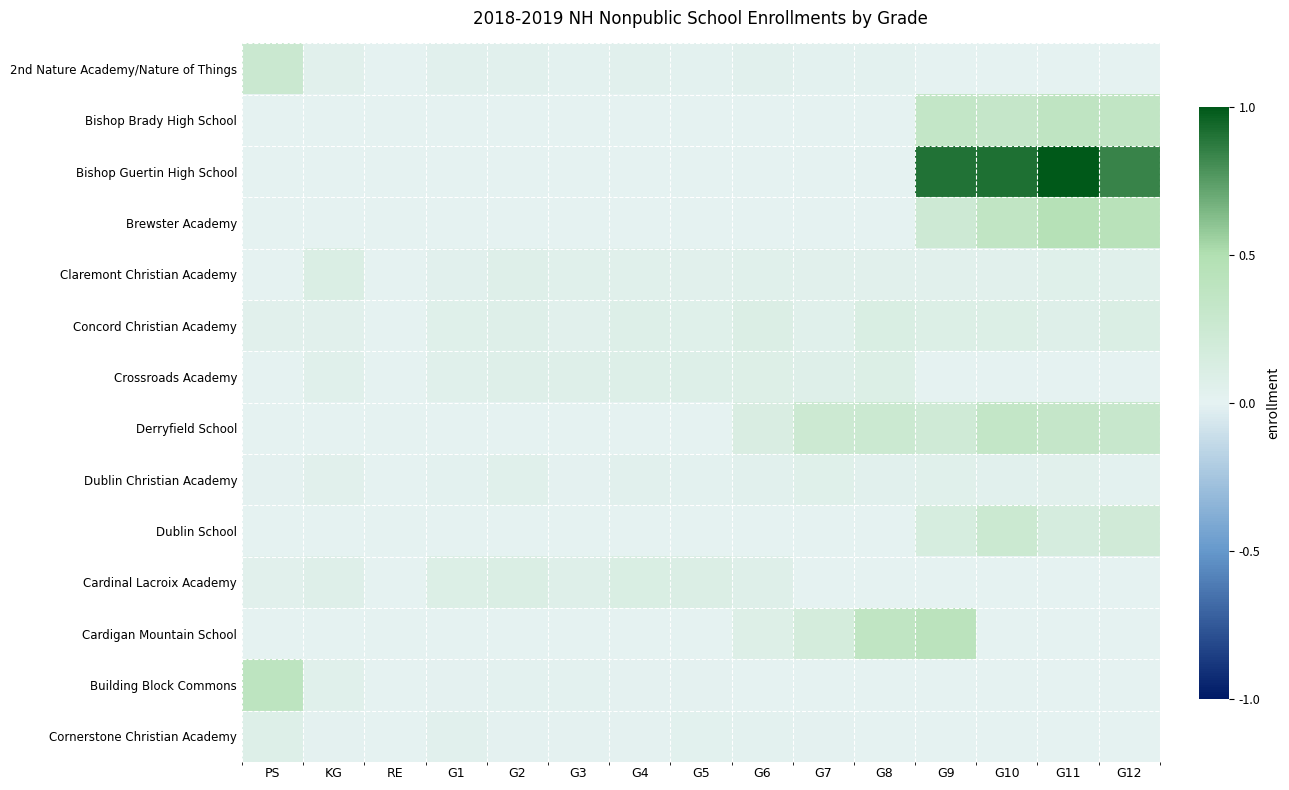

Reading left to right, extract all data points from this chart.

2nd Nature Academy/Nature of Things: PS=0.3	KG=0.0	RE=0.0	G1=0.0	G2=0.0	G3=0.0	G4=0.0	G5=0.0	G6=0.0	G7=0.0	G8=0.0	G9=0.0	G10=0.0	G11=0.0	G12=0.0
Bishop Brady High School: PS=0.0	KG=0.0	RE=0.0	G1=0.0	G2=0.0	G3=0.0	G4=0.0	G5=0.0	G6=0.0	G7=0.0	G8=0.0	G9=0.3	G10=0.3	G11=0.4	G12=0.4
Bishop Guertin High School: PS=0.0	KG=0.0	RE=0.0	G1=0.0	G2=0.0	G3=0.0	G4=0.0	G5=0.0	G6=0.0	G7=0.0	G8=0.0	G9=0.9	G10=0.9	G11=1.0	G12=0.8
Brewster Academy: PS=0.0	KG=0.0	RE=0.0	G1=0.0	G2=0.0	G3=0.0	G4=0.0	G5=0.0	G6=0.0	G7=0.0	G8=0.0	G9=0.2	G10=0.4	G11=0.5	G12=0.4
Claremont Christian Academy: PS=0.0	KG=0.1	RE=0.0	G1=0.0	G2=0.1	G3=0.1	G4=0.1	G5=0.0	G6=0.1	G7=0.0	G8=0.0	G9=0.0	G10=0.0	G11=0.1	G12=0.1
Concord Christian Academy: PS=0.0	KG=0.0	RE=0.0	G1=0.1	G2=0.1	G3=0.0	G4=0.1	G5=0.1	G6=0.1	G7=0.1	G8=0.1	G9=0.1	G10=0.1	G11=0.1	G12=0.1
Crossroads Academy: PS=0.0	KG=0.1	RE=0.0	G1=0.1	G2=0.1	G3=0.1	G4=0.1	G5=0.1	G6=0.1	G7=0.1	G8=0.1	G9=0.0	G10=0.0	G11=0.0	G12=0.0
Derryfield School: PS=0.0	KG=0.0	RE=0.0	G1=0.0	G2=0.0	G3=0.0	G4=0.0	G5=0.0	G6=0.1	G7=0.2	G8=0.3	G9=0.2	G10=0.3	G11=0.3	G12=0.3
Dublin Christian Academy: PS=0.0	KG=0.0	RE=0.0	G1=0.0	G2=0.1	G3=0.0	G4=0.0	G5=0.0	G6=0.0	G7=0.1	G8=0.0	G9=0.1	G10=0.0	G11=0.0	G12=0.0
Dublin School: PS=0.0	KG=0.0	RE=0.0	G1=0.0	G2=0.0	G3=0.0	G4=0.0	G5=0.0	G6=0.0	G7=0.0	G8=0.0	G9=0.1	G10=0.2	G11=0.1	G12=0.2
Cardinal Lacroix Academy: PS=0.0	KG=0.1	RE=0.0	G1=0.1	G2=0.1	G3=0.1	G4=0.1	G5=0.1	G6=0.1	G7=0.0	G8=0.0	G9=0.0	G10=0.0	G11=0.0	G12=0.0
Cardigan Mountain School: PS=0.0	KG=0.0	RE=0.0	G1=0.0	G2=0.0	G3=0.0	G4=0.0	G5=0.0	G6=0.1	G7=0.2	G8=0.4	G9=0.4	G10=0.0	G11=0.0	G12=0.0
Building Block Commons: PS=0.4	KG=0.1	RE=0.0	G1=0.0	G2=0.0	G3=0.0	G4=0.0	G5=0.0	G6=0.0	G7=0.0	G8=0.0	G9=0.0	G10=0.0	G11=0.0	G12=0.0
Cornerstone Christian Academy: PS=0.1	KG=0.0	RE=0.0	G1=0.0	G2=0.0	G3=0.0	G4=0.0	G5=0.0	G6=0.0	G7=0.0	G8=0.0	G9=0.0	G10=0.0	G11=0.0	G12=0.0